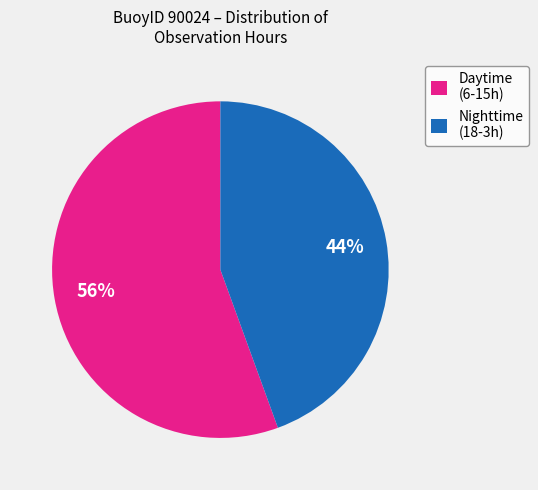

Rank the categories by value from highest to lowest.

Daytime (6-15h), Nighttime (18-3h)